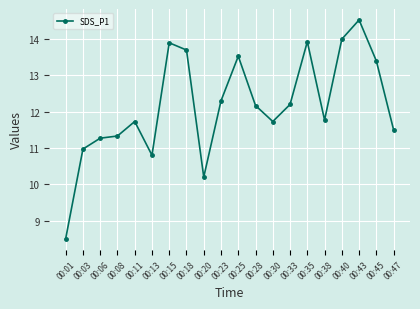

Count the number of categories in the chart.

20